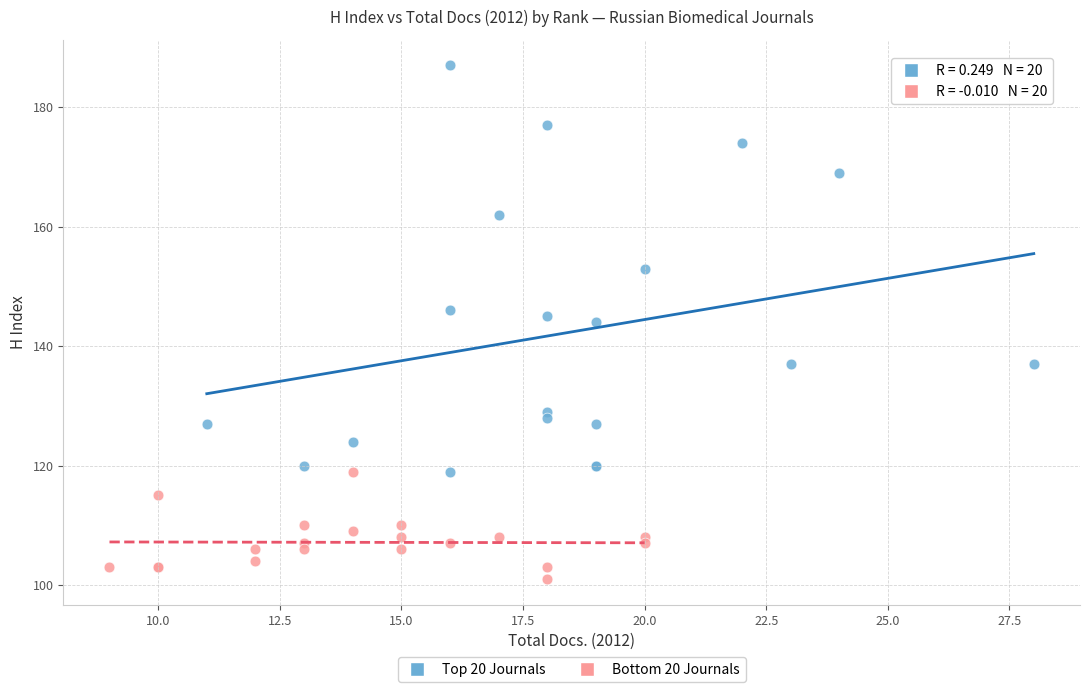

Which series has the widest spread of Y values?

Top 20 Journals